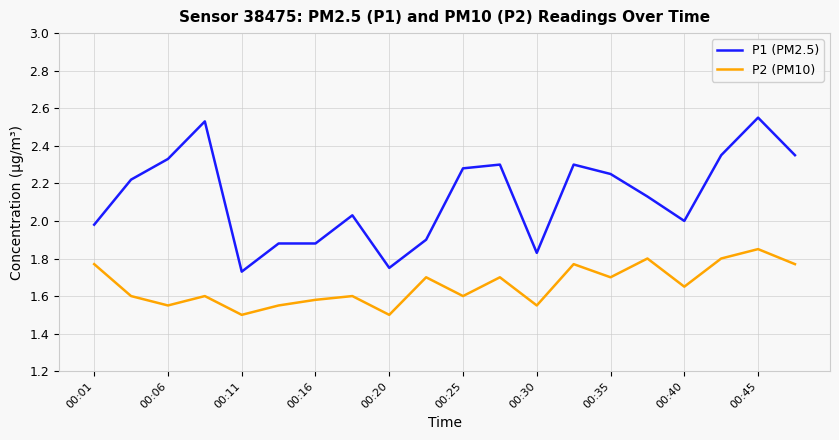

Which series has the largest total across all categories?

P1 (PM2.5)